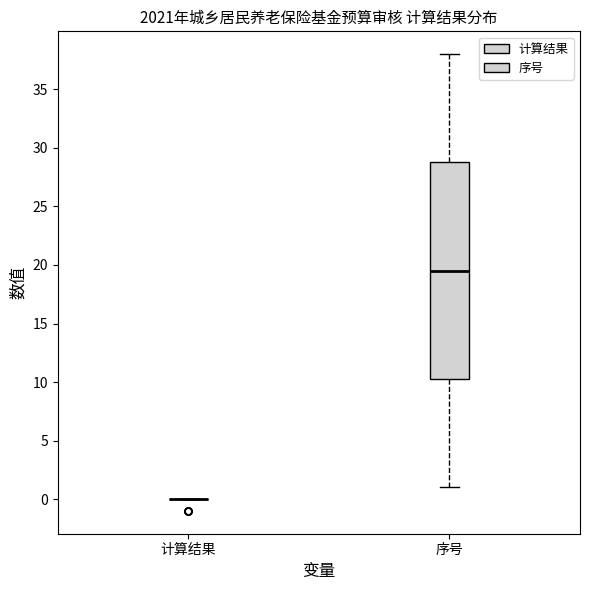

Reading left to right, read every box against the y-axis: the position of its median line, the range the box covers, and the ends of its whiskers. The values are not printed on the chart, so give them approximately, as read against the axis.

计算结果: box collapsed to a line at 0.0, whiskers 0.0 to 0.0
序号: median 19.5, box 10.5 to 29.0, whiskers 1.0 to 38.0